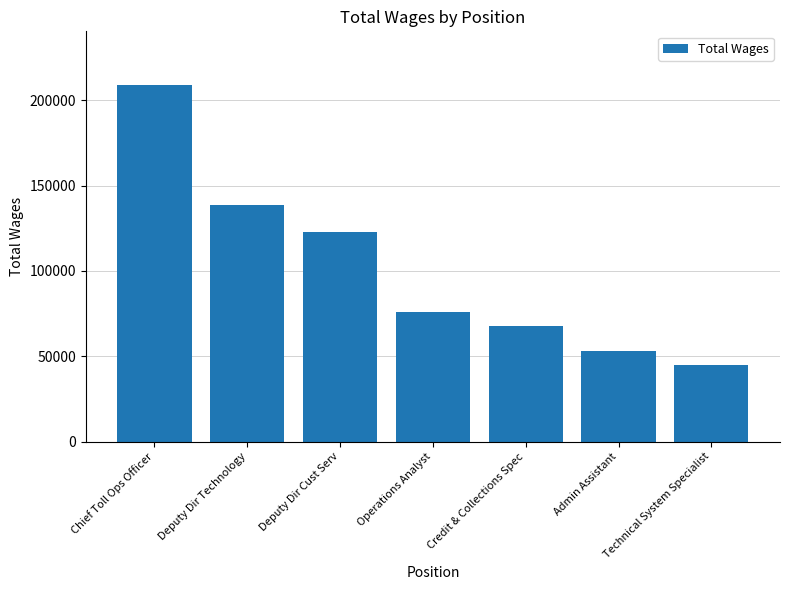

How many categories are shown in the chart?

7